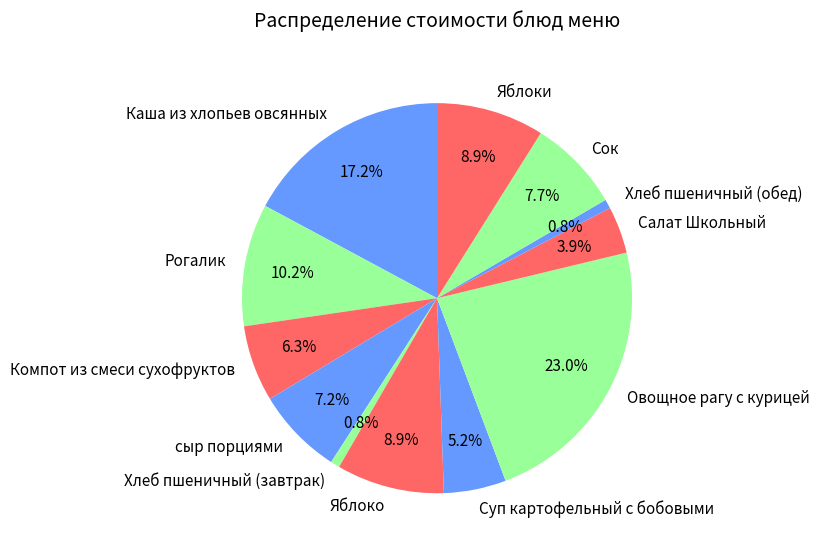

Is the sum of Сок and сыр порциями greater than half?

No